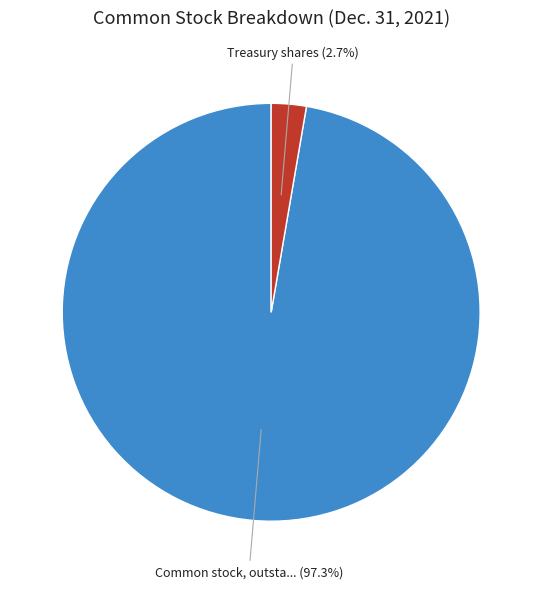

To the nearest percent, what is the difference between the largest and smallest slice percentages?

95%